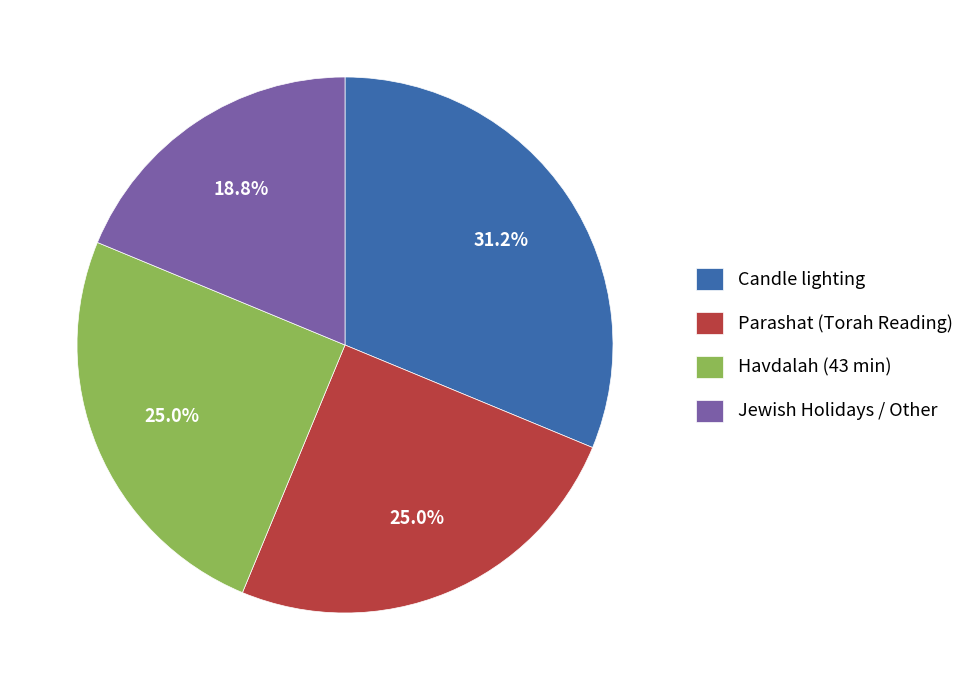

The Jewish Holidays / Other slice represents 5% of the pie. True or false?

False